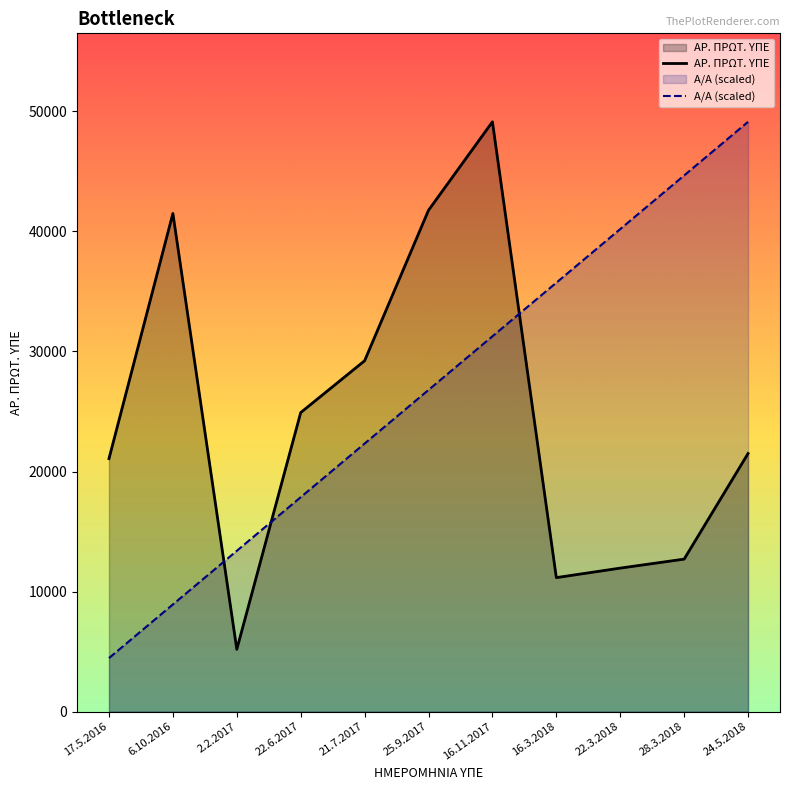

Which series has the largest total across all categories?

Α/Α (scaled)